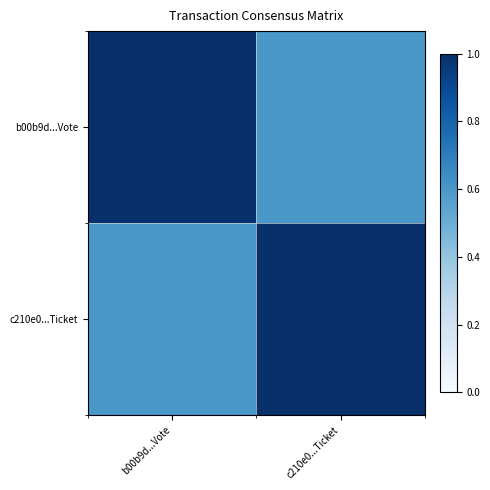

What is the total value across all series at b00b9d...Vote?

1.6